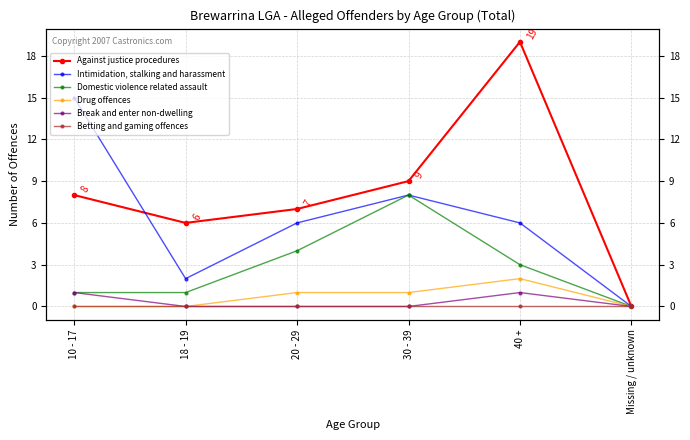

True or false: Betting and gaming offences and Drug offences cross at least once.

False